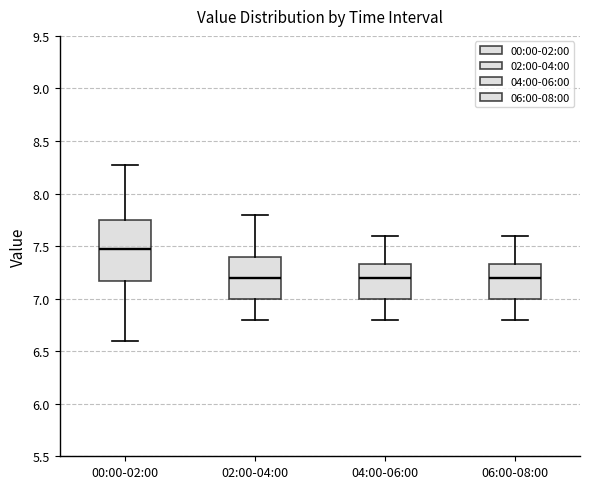

Reading left to right, read every box against the y-axis: the position of its median line, the range the box covers, and the ends of its whiskers. The values are not printed on the chart, so give them approximately, as read against the axis.

00:00-02:00: median 7.45, box 7.15 to 7.75, whiskers 6.60 to 8.25
02:00-04:00: median 7.20, box 7.00 to 7.40, whiskers 6.80 to 7.80
04:00-06:00: median 7.20, box 7.00 to 7.35, whiskers 6.80 to 7.60
06:00-08:00: median 7.20, box 7.00 to 7.35, whiskers 6.80 to 7.60